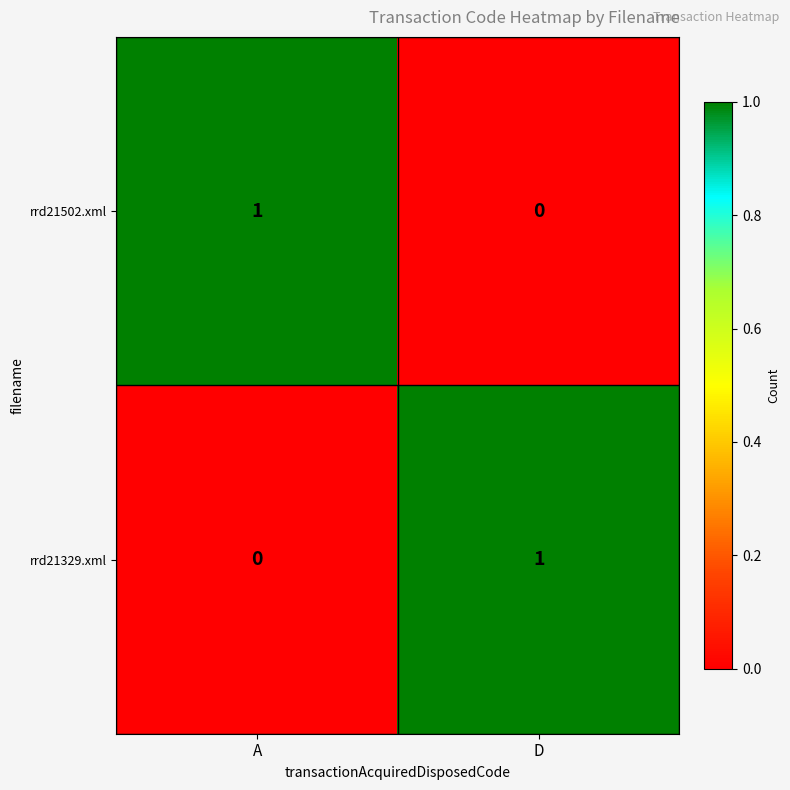

True or false: rrd21502.xml has a value of 0 at D.

True